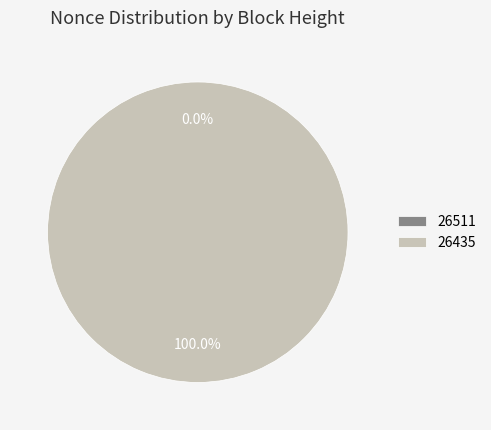

Is it true that 26511 is 15% of the pie?

False